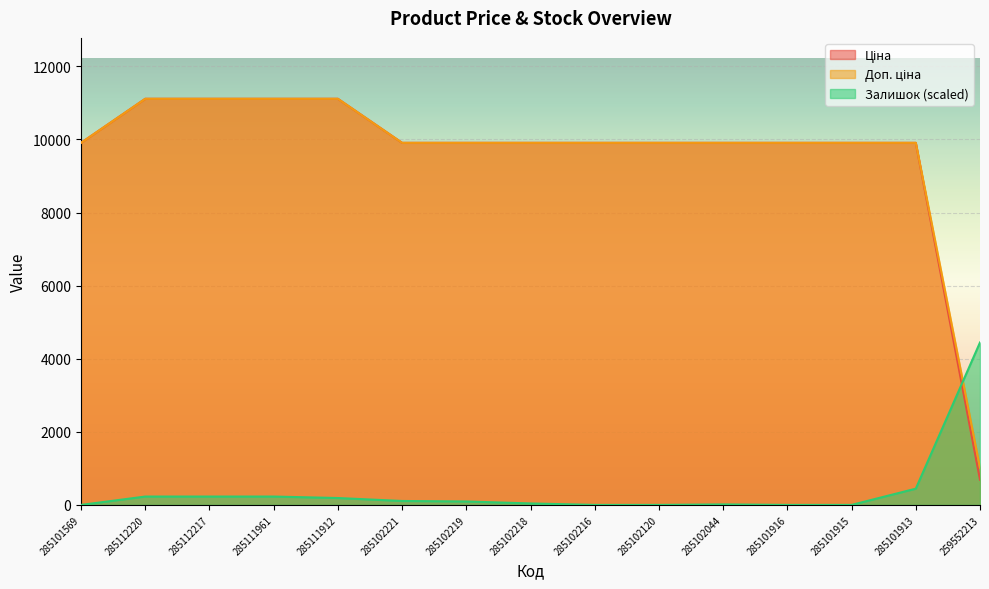

Rank the series by their maximum value, from lowest to highest.

Залишок, Ціна, Доп. ціна